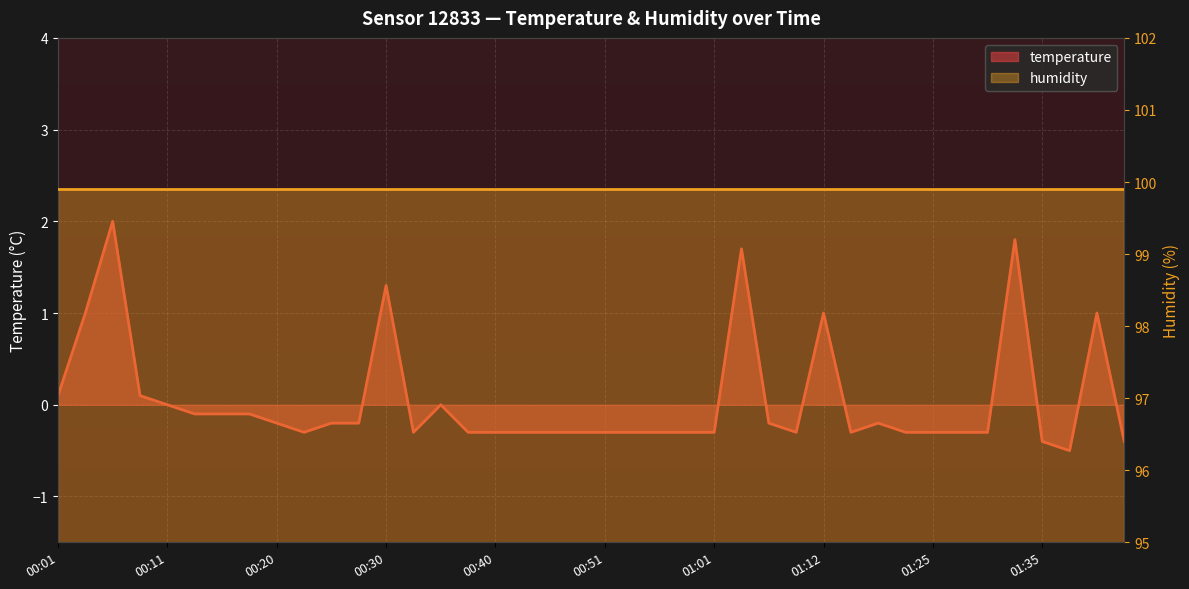

How many interior local valleys (lower than both neighbors) does the data have?

5